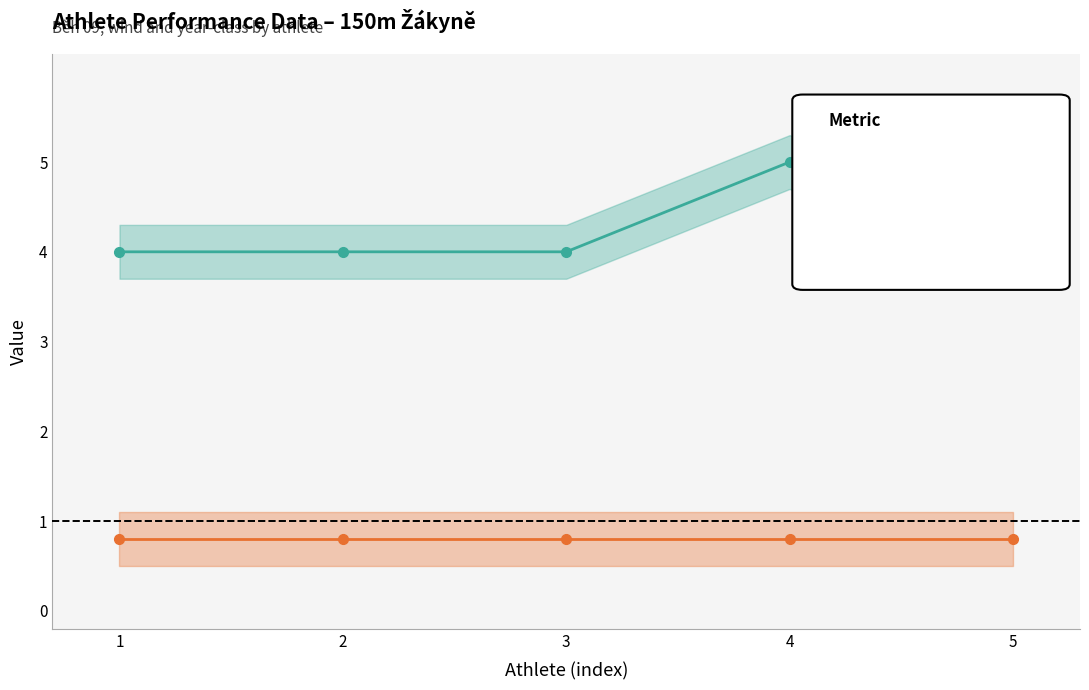

What is the approximate value of Vítr at 1?

0.8